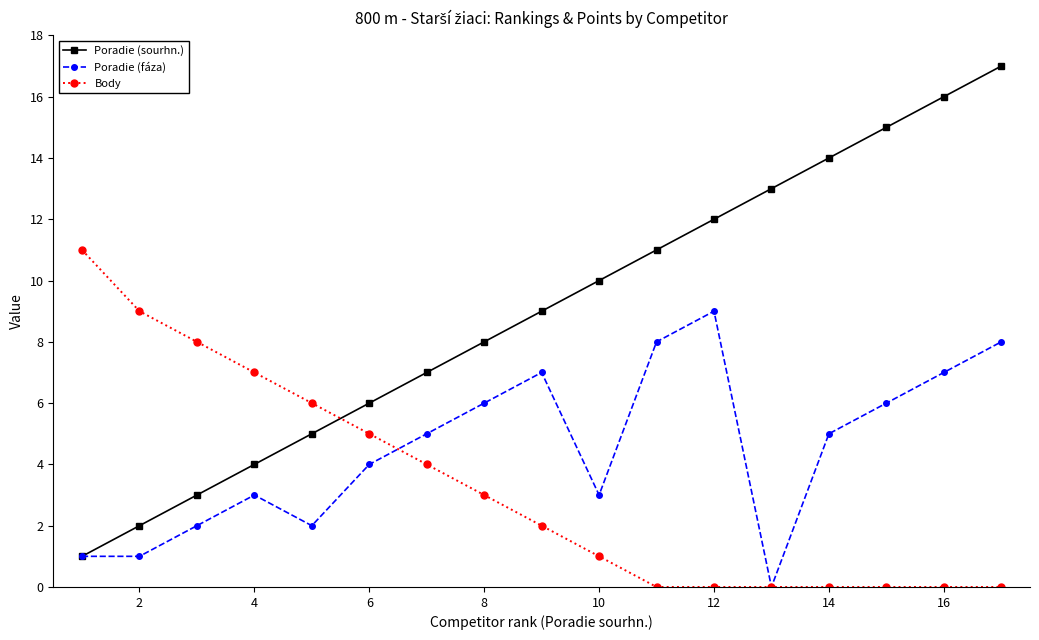

Which series has the largest total across all categories?

Poradie (sourhn.)